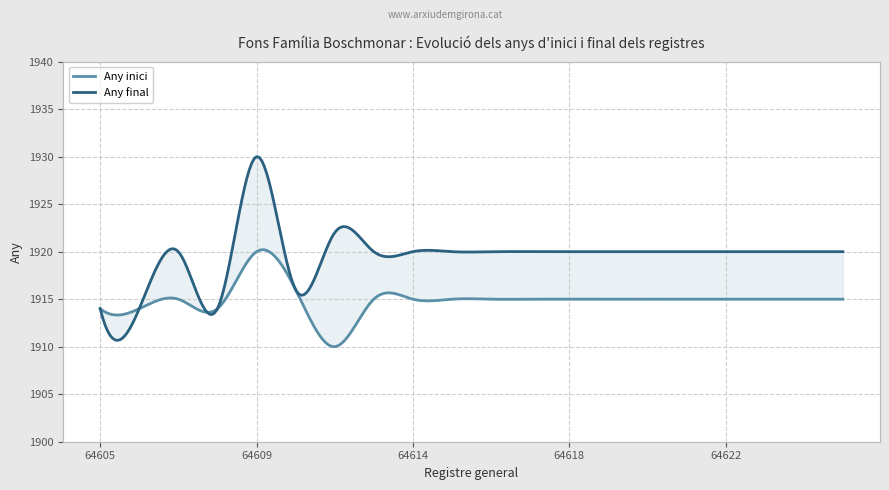

The Any inici series shows 751 at 64624. True or false?

False